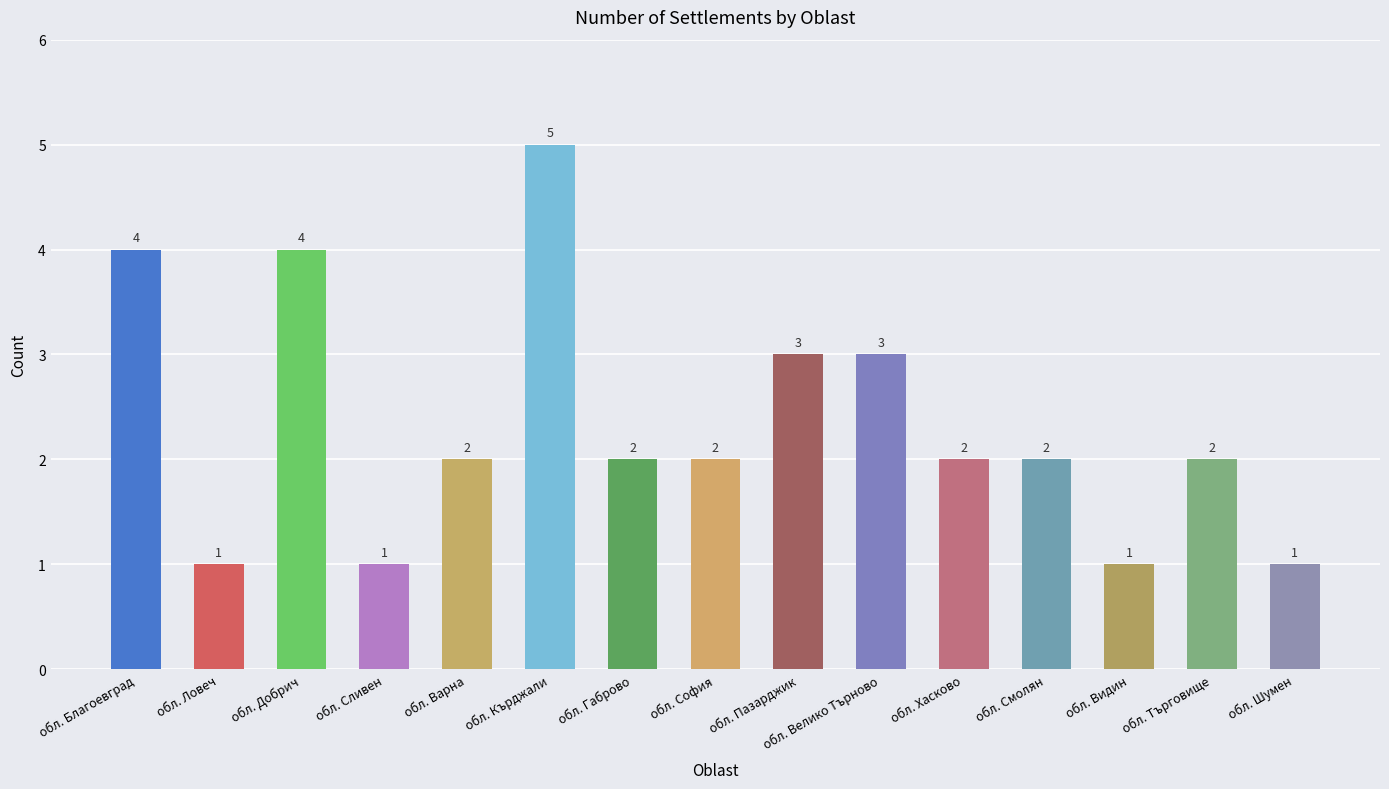

What is the sum of all values?

35